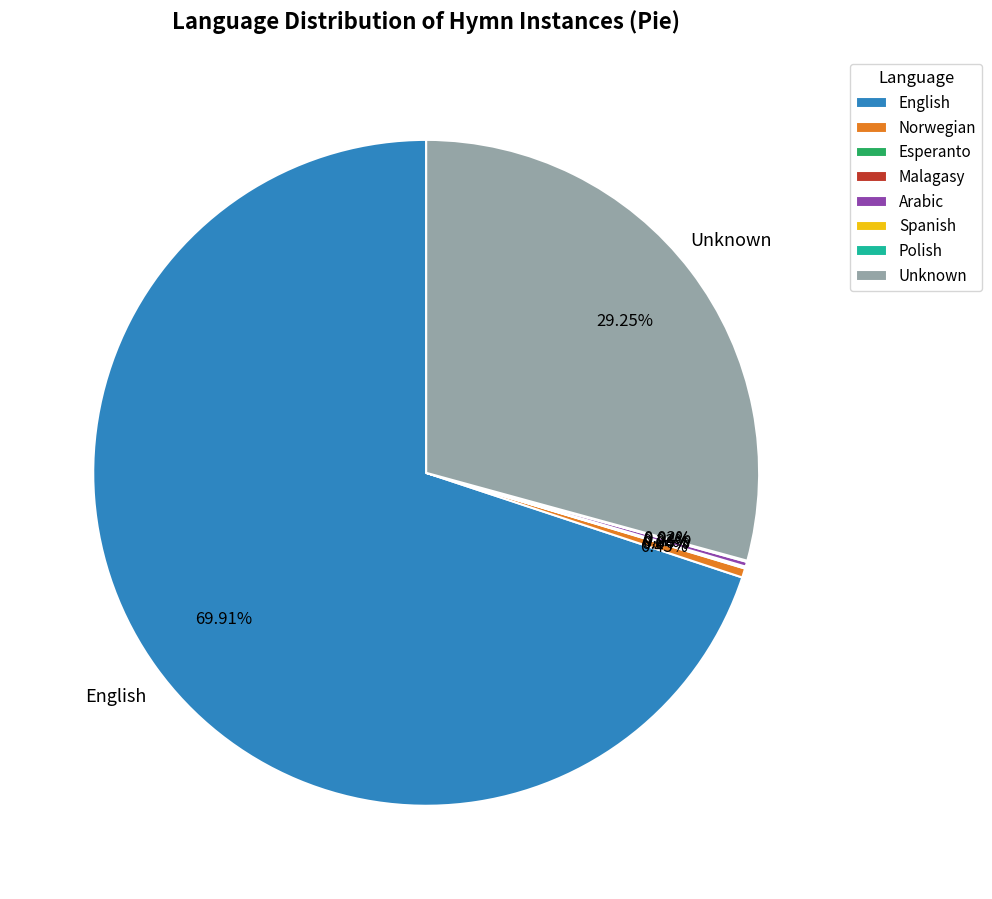

Which slice represents more than half of the pie?

English